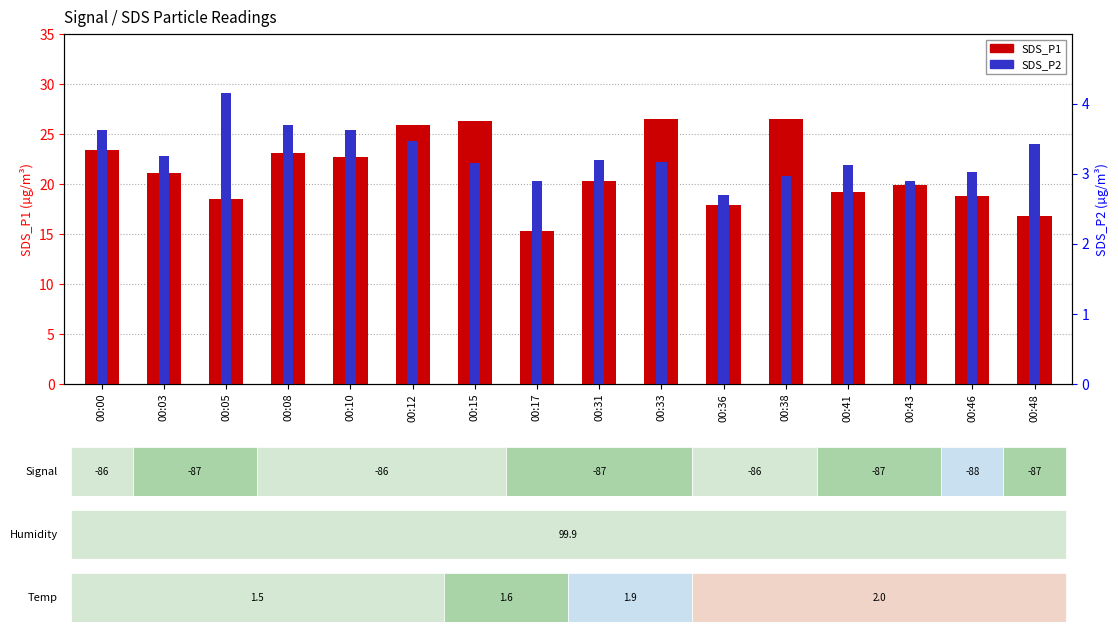

How many bars are there in total?

32